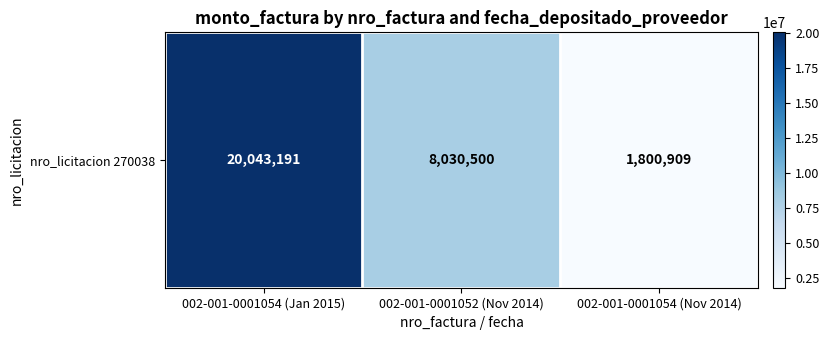

Rank the categories by value from lowest to highest.

002-001-0001054 (Nov 2014), 002-001-0001052 (Nov 2014), 002-001-0001054 (Jan 2015)